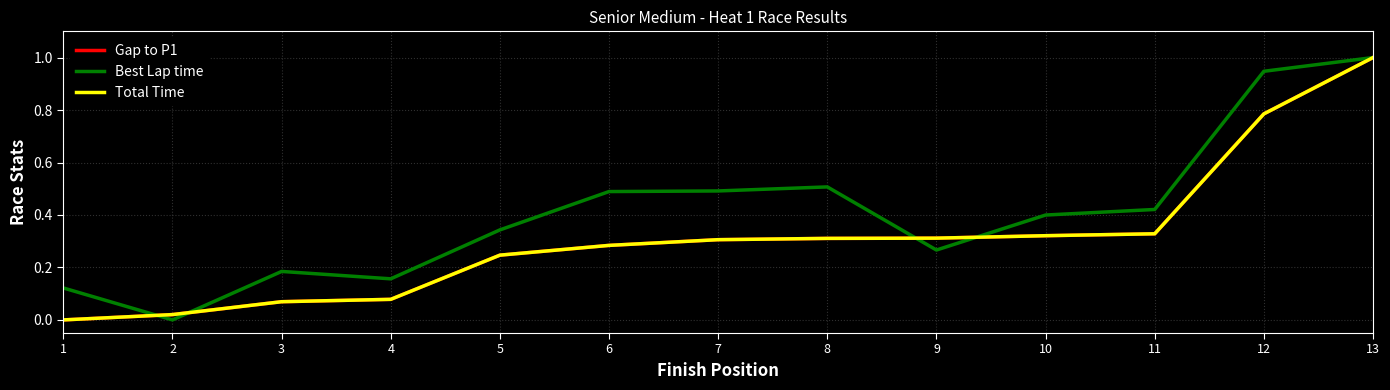

Does the chart have visible grid lines?

Yes